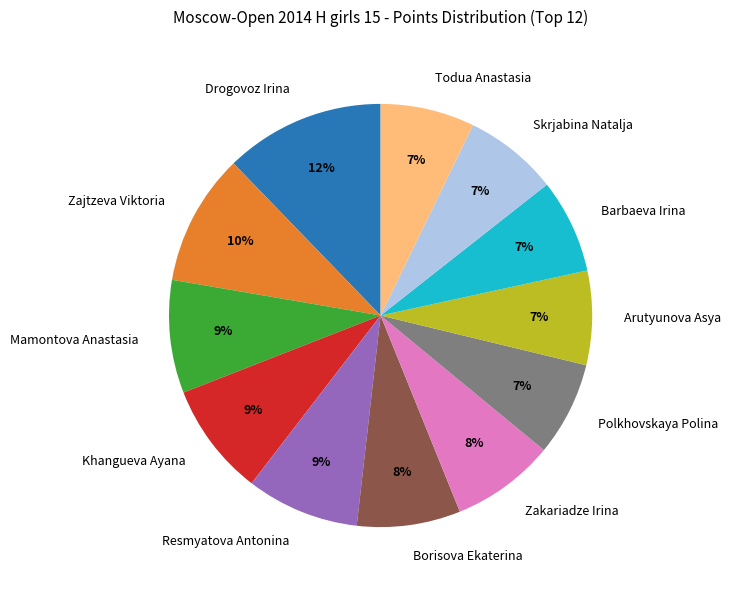

Is the sum of Drogovoz Irina and Mamontova Anastasia greater than half?

No